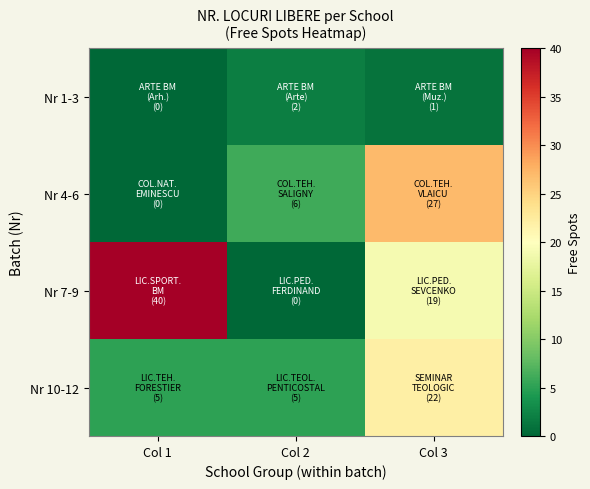

Reading left to right, extract all data points from this chart.

Nr 1-3: Col 1=0	Col 2=2	Col 3=1
Nr 4-6: Col 1=0	Col 2=6	Col 3=27
Nr 7-9: Col 1=40	Col 2=0	Col 3=19
Nr 10-12: Col 1=5	Col 2=5	Col 3=22